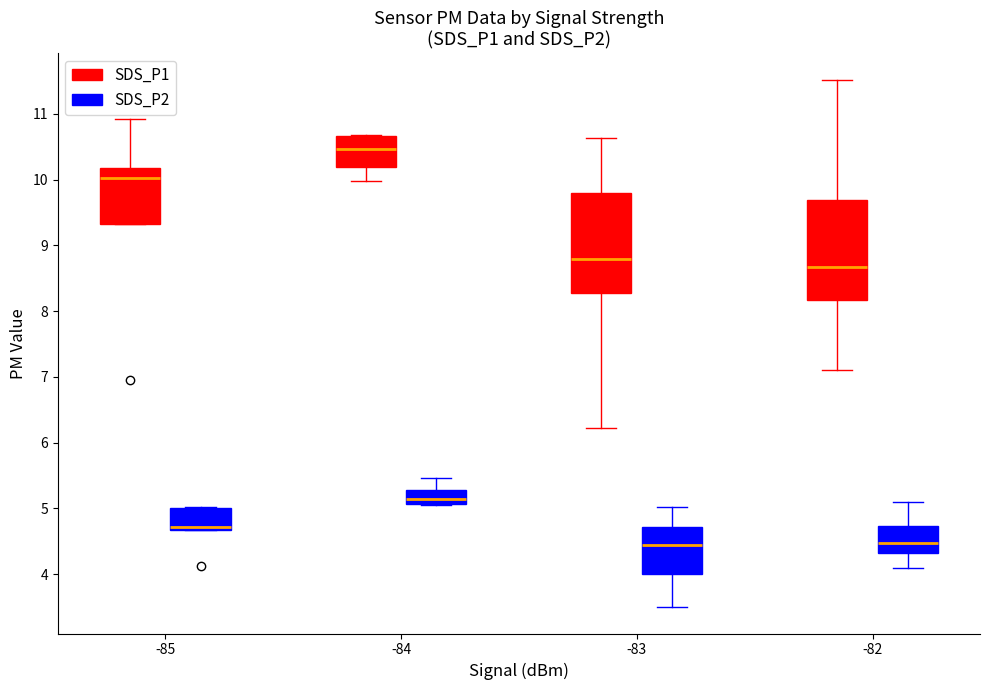

Reading left to right, read every box against the y-axis: the position of its median line, the range the box covers, and the ends of its whiskers. The values are not printed on the chart, so give them approximately, as read against the axis.

-85 (SDS_P1): median 10.0, box 9.3 to 10.2, whiskers 9.3 to 10.9
-85 (SDS_P2): median 4.7 (just above the box's lower edge), box 4.7 to 5.0, whiskers 4.7 to 5.0 (just above the box's upper edge)
-84 (SDS_P1): median 10.5, box 10.2 to 10.7, whiskers 10.0 to 10.7
-84 (SDS_P2): median 5.1 (inside the box), box 5.1 to 5.3, whiskers 5.1 to 5.5
-83 (SDS_P1): median 8.8, box 8.3 to 9.8, whiskers 6.2 to 10.6
-83 (SDS_P2): median 4.5, box 4.0 to 4.7, whiskers 3.5 to 5.0
-82 (SDS_P1): median 8.7, box 8.2 to 9.7, whiskers 7.1 to 11.5
-82 (SDS_P2): median 4.5, box 4.3 to 4.7, whiskers 4.1 to 5.1